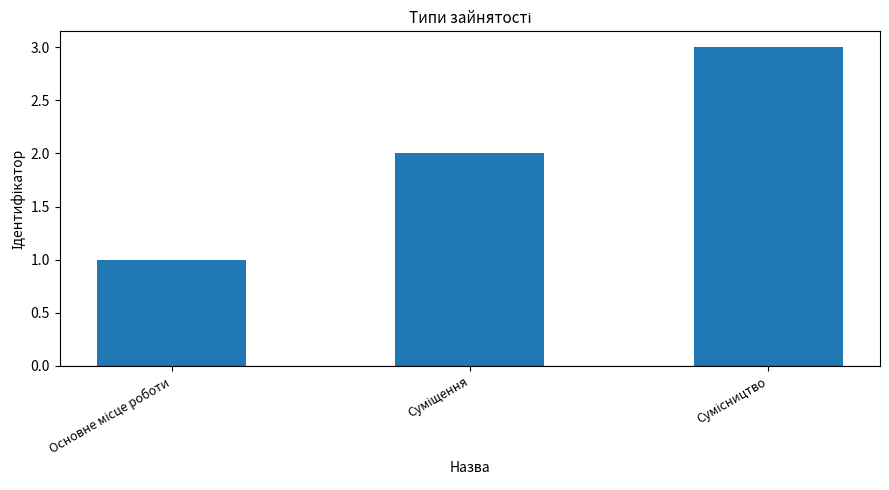

Reading right to left, transcribe all the data shown in this chart.

3	2	1